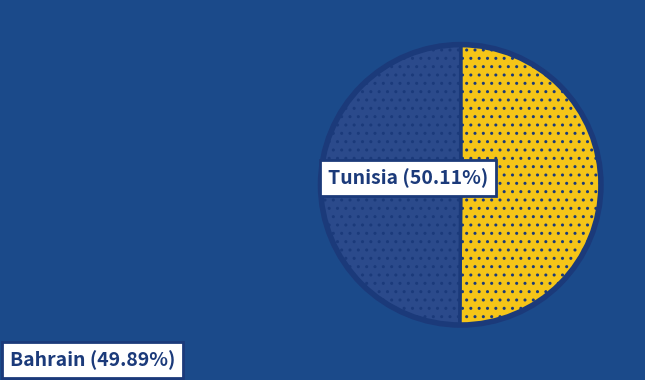

To the nearest percent, what portion does Bahrain represent?

50%